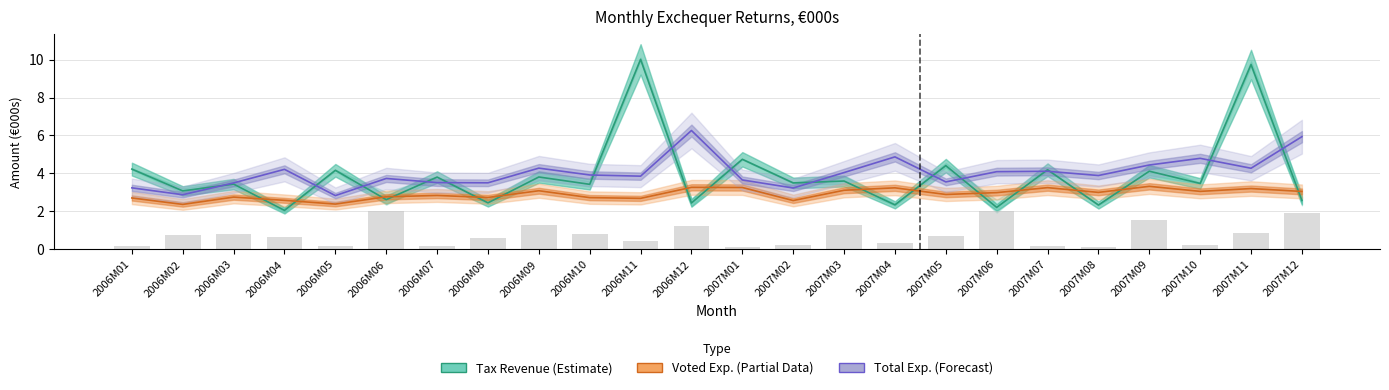

Is it true that Tax Revenue (Estimate) equals 5.2 at 2006M11?

False